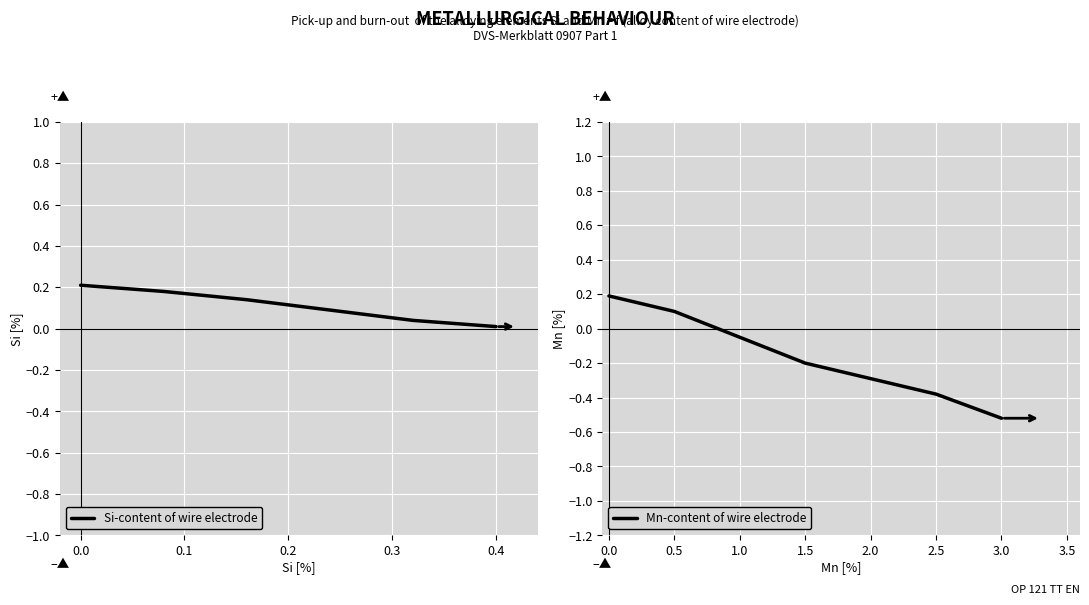

True or false: Si-content of wire electrode has more than 0 interior local peaks.

False